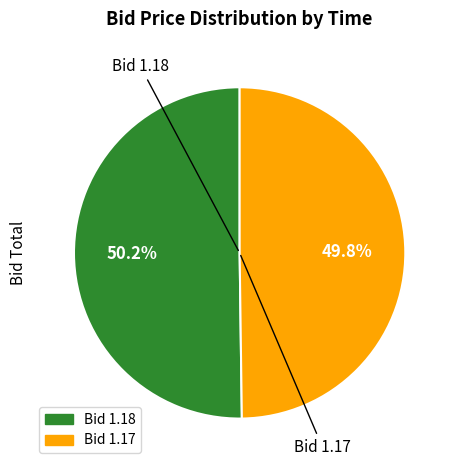

To the nearest percent, what is the average slice percentage?

50%